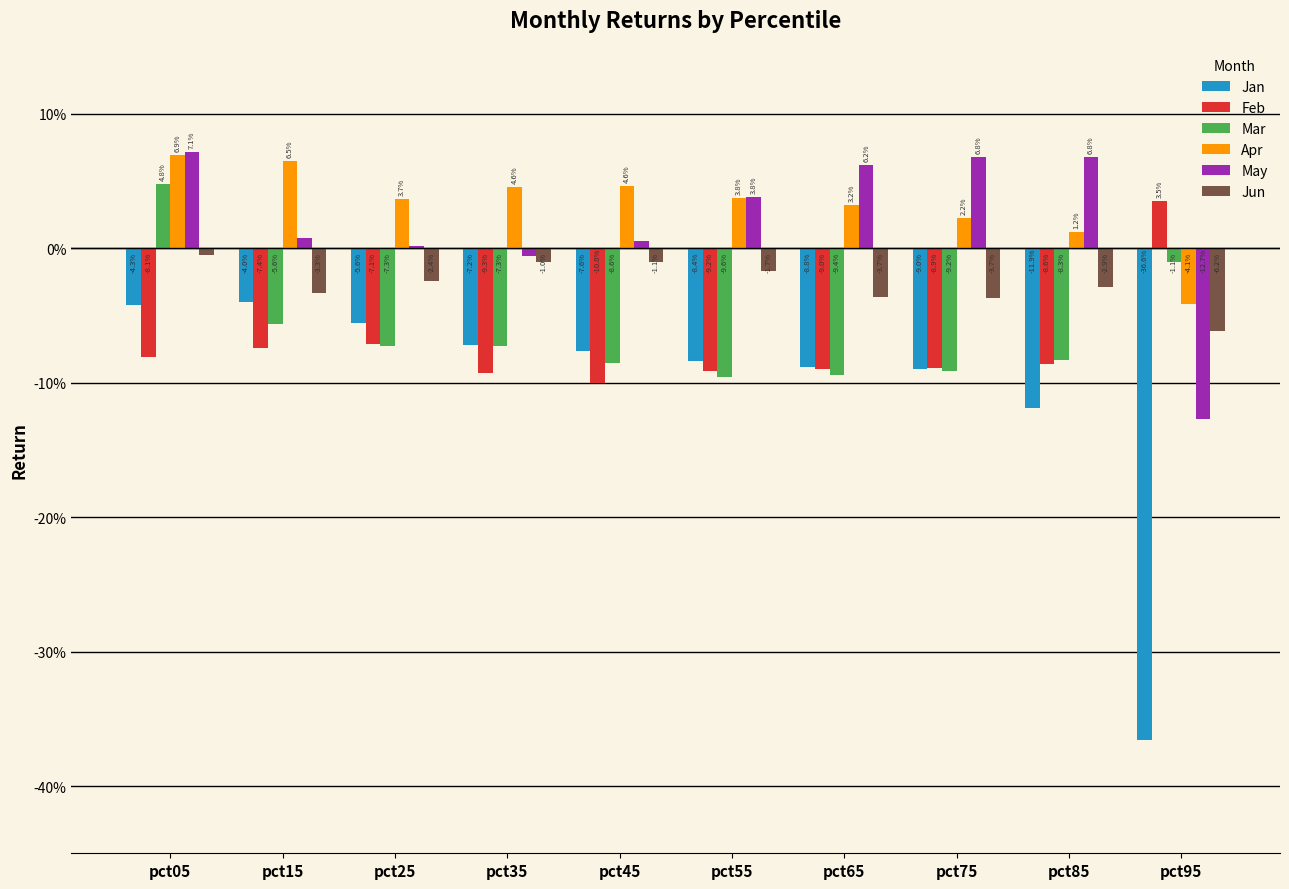

What are all the series names shown in the legend?

Jan, Feb, Mar, Apr, May, Jun